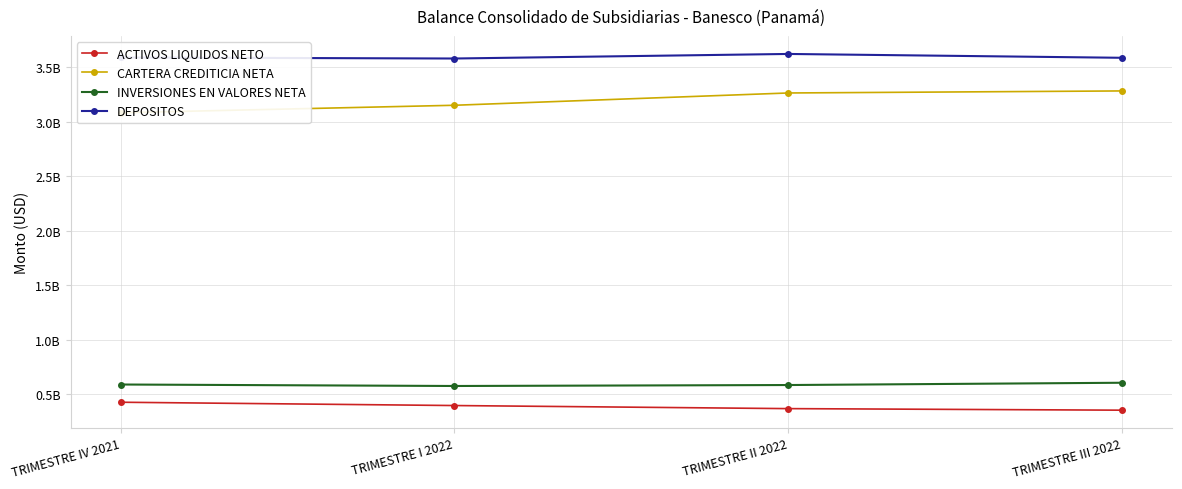

What is the difference between the maximum and minimum values in the ACTIVOS LIQUIDOS NETO series?

72785388